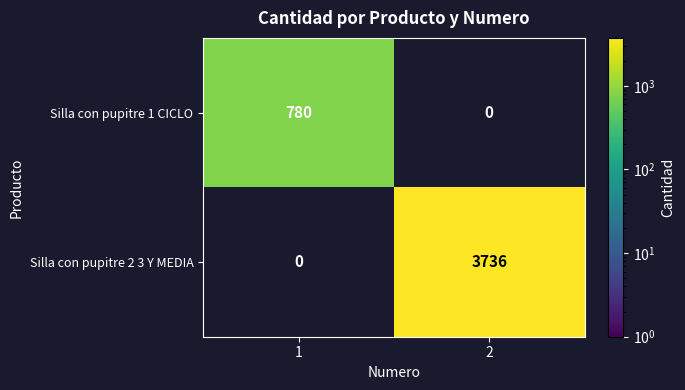

True or false: Silla con pupitre 2 3 Y MEDIA has a value of 1716 at 1.

False